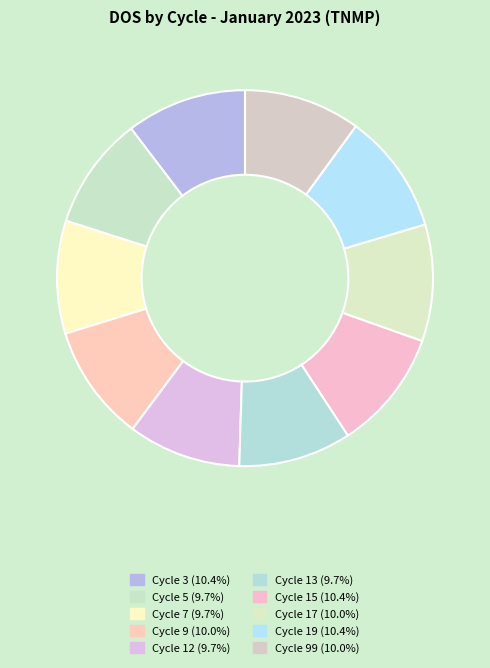

Is there a majority slice in this chart?

No